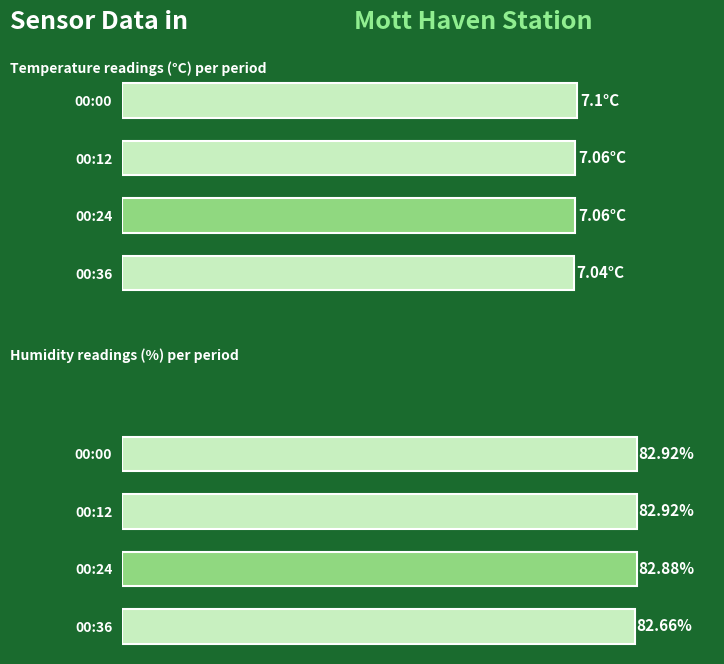

Are the bars grouped side by side (vs. stacked)?

Yes